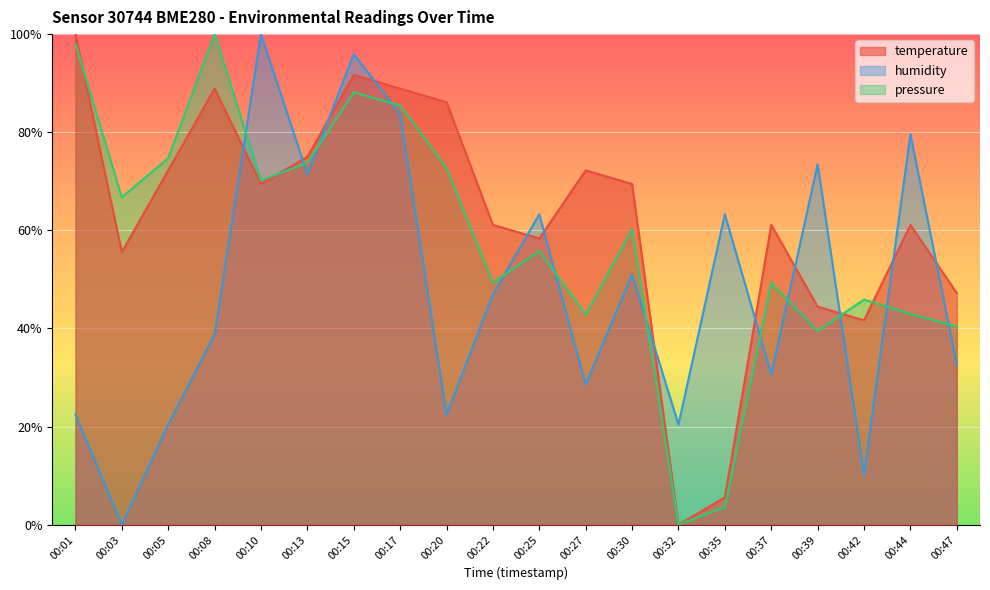

What is the value of the humidity point at the 16th from the left?

30.6